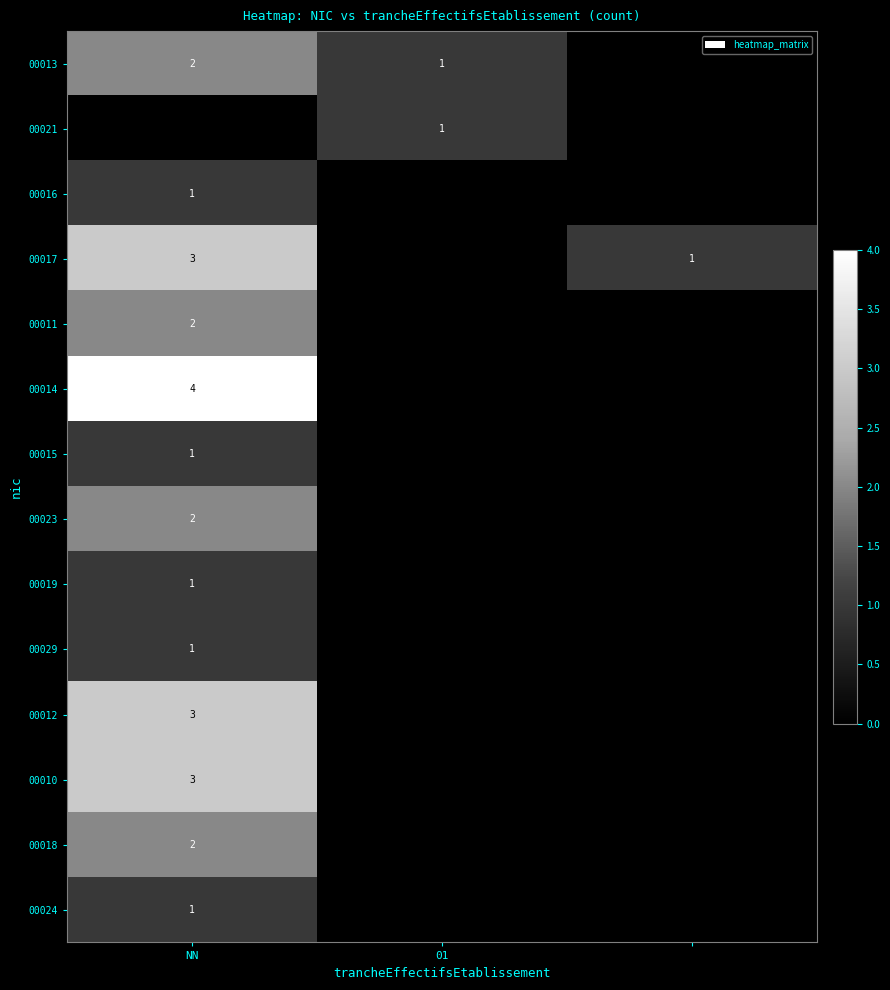

Which has a higher value, 2 or NN?

NN